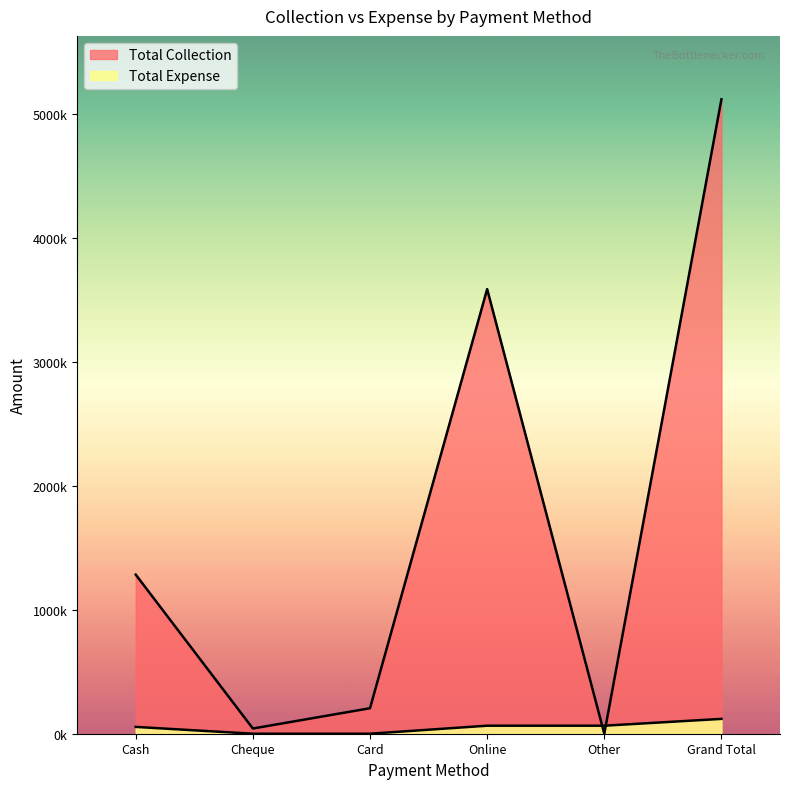

Reading left to right, what are all the values shown in this chart?

Total Collection: 1282577	41940	205528	3584402	0	5114447
Total Expense: 54941	0	0	64635	64635	119576